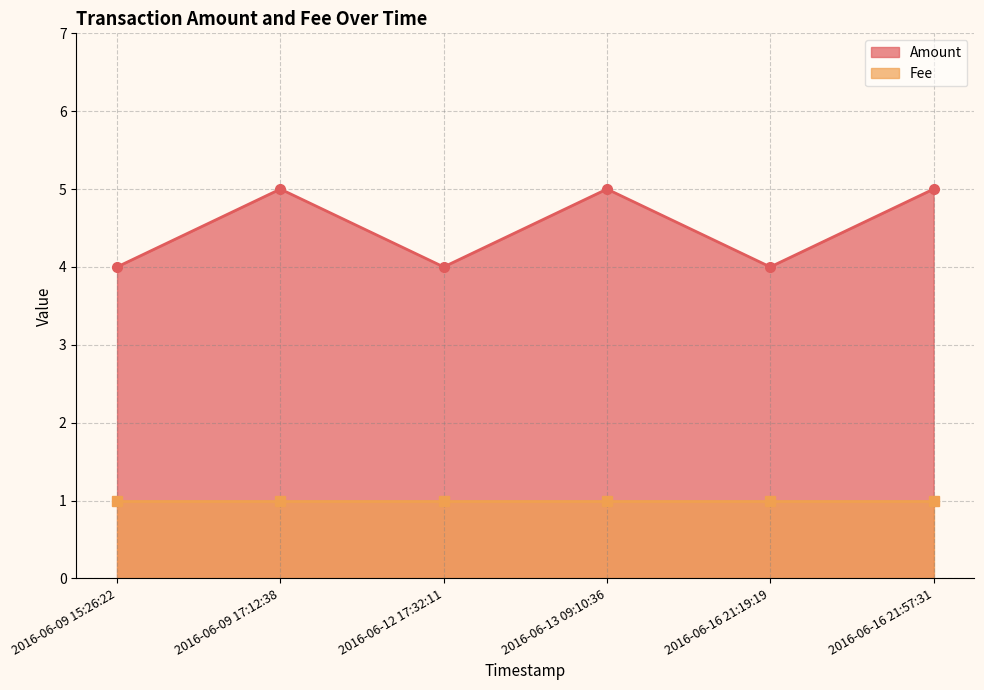

The chart shows a value of 4 at 2016-06-09 15:26:22. True or false?

True